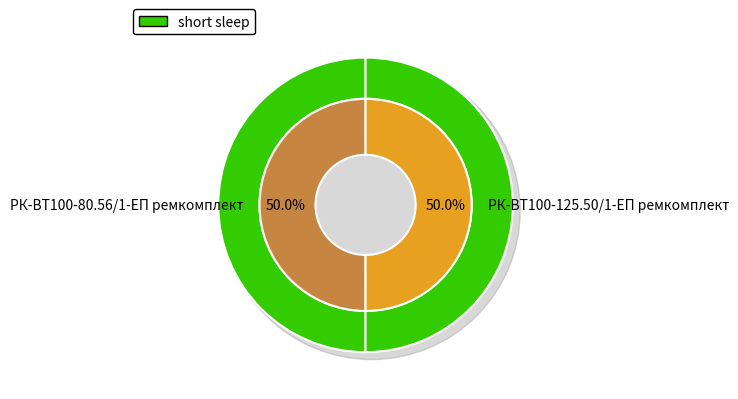

What is the majority slice?

РК-ВТ100-125.50/1-ЕП ремкомплект